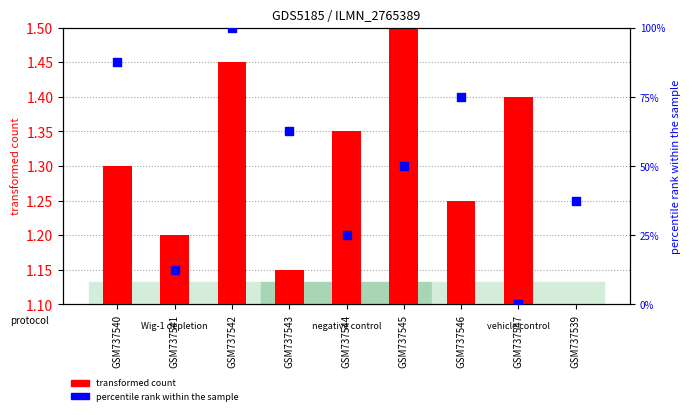

Which series has the largest total across all categories?

percentile rank within the sample